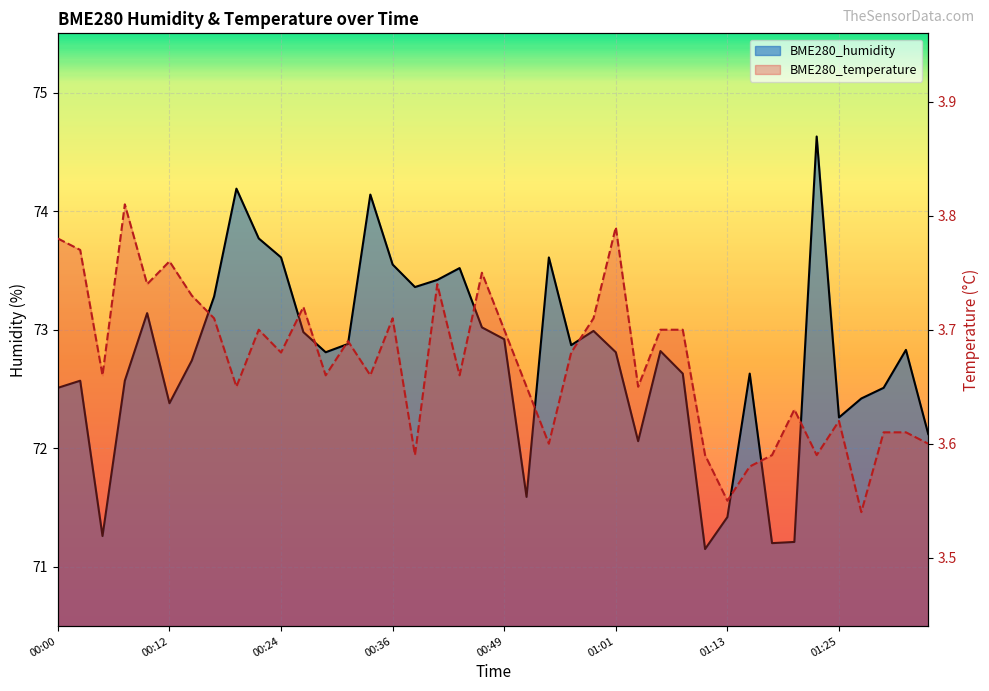

What is the spread (max minus min) of values at 00:15?

69.0